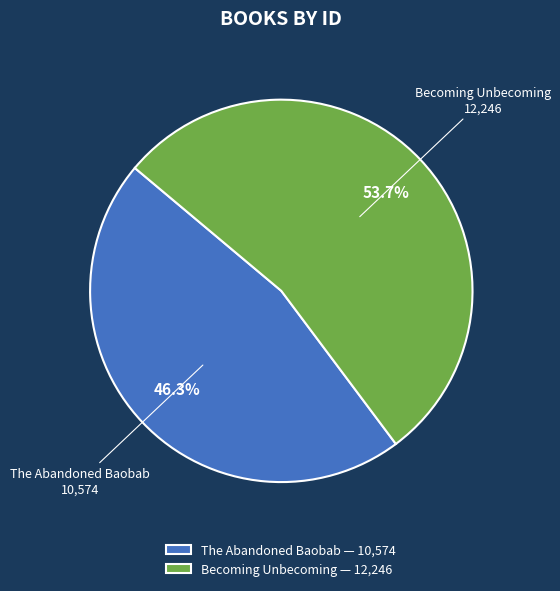

True or false: Becoming Unbecoming accounts for 54% of the total.

True